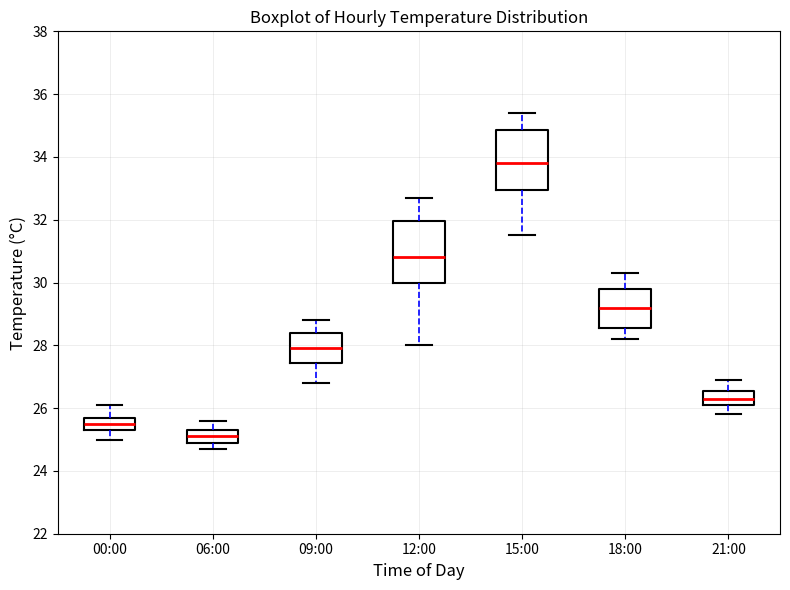

Reading left to right, transcribe this box plot: for each box, give where its median line is, the range the box spans, and where its two whiskers end, as read against the y-axis. The values are not printed on the chart, so give them approximately, as read against the axis.

00:00: median 25.6, box 25.4 to 25.8, whiskers 25.0 to 26.2
06:00: median 25.2, box 25.0 to 25.4, whiskers 24.8 to 25.6
09:00: median 28.0, box 27.4 to 28.4, whiskers 26.8 to 28.8
12:00: median 30.8, box 30.0 to 32.0, whiskers 28.0 to 32.8
15:00: median 33.8, box 33.0 to 34.8, whiskers 31.6 to 35.4
18:00: median 29.2, box 28.6 to 29.8, whiskers 28.2 to 30.4
21:00: median 26.4, box 26.2 to 26.6, whiskers 25.8 to 27.0